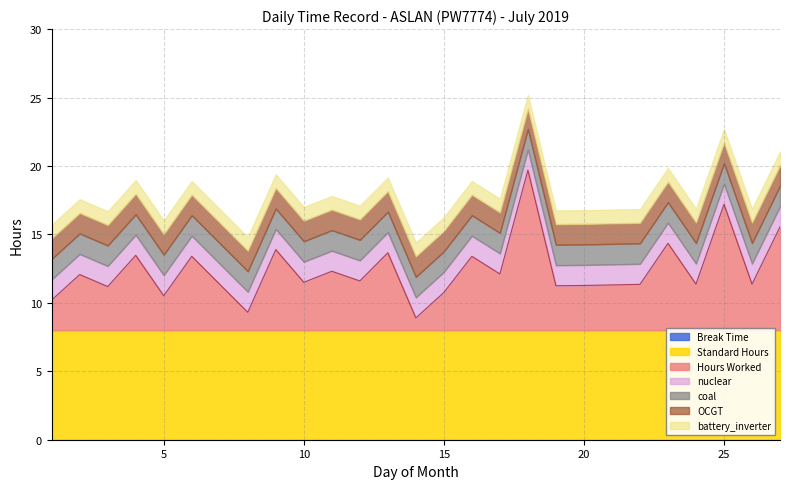

The Hours Worked series shows 10.5 at 5. True or false?

True